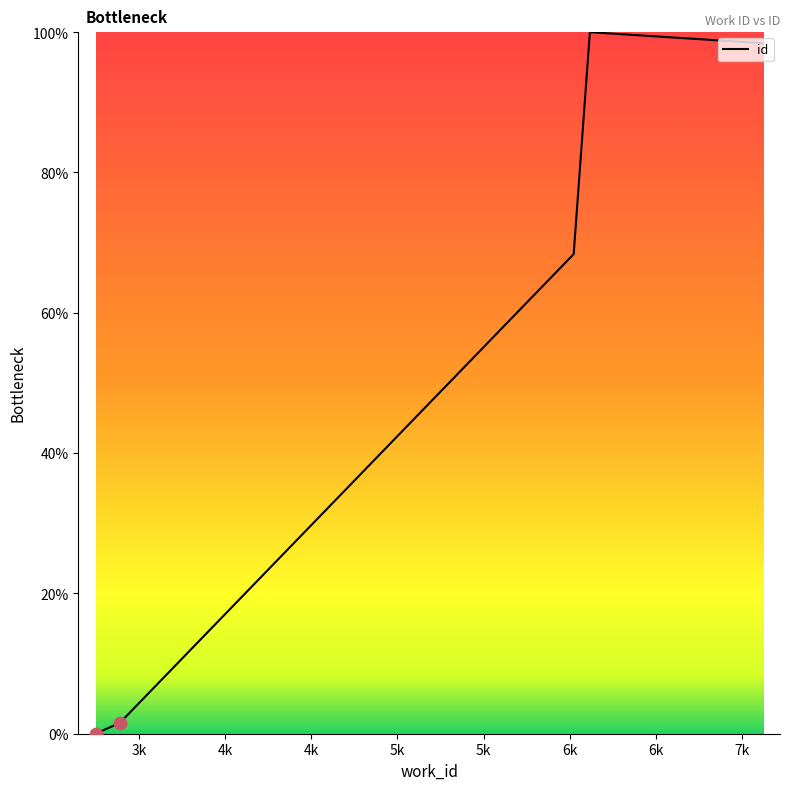

What is the maximum value shown in the chart?

100.0